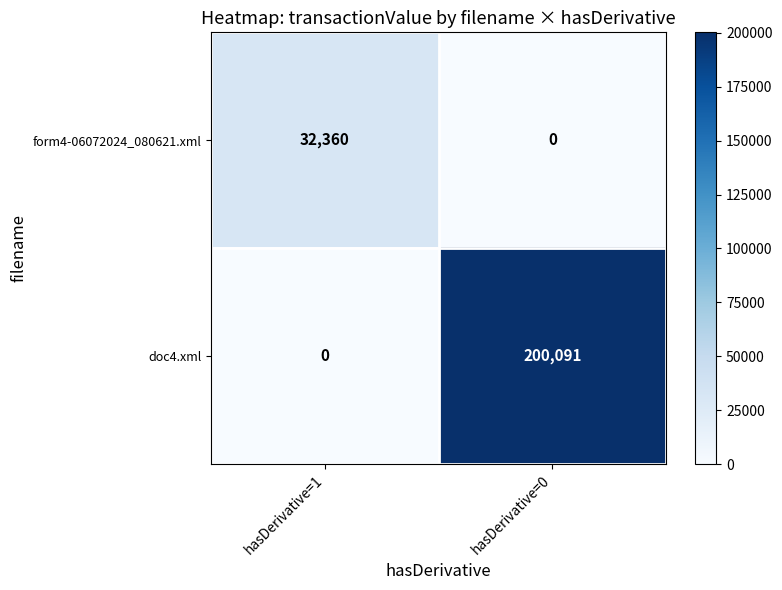

What is the sum of the doc4.xml values at hasDerivative=0 and hasDerivative=1?

200091